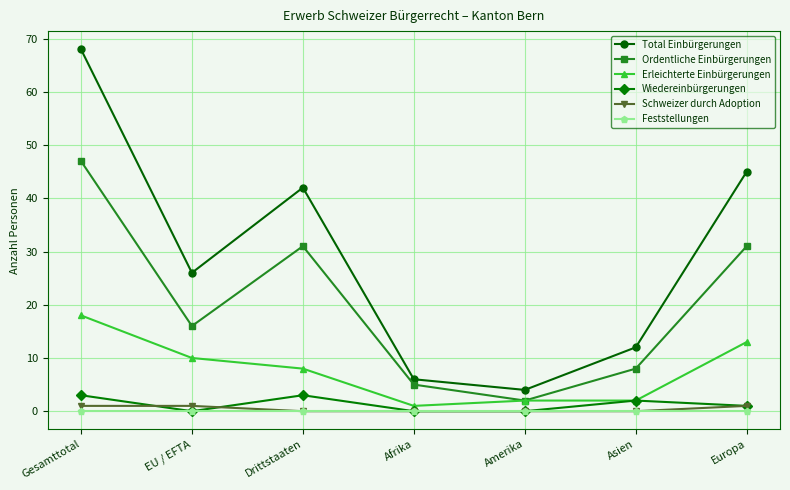

Reading left to right, extract all data points from this chart.

Total Einbürgerungen: Gesamttotal=68	EU / EFTA=26	Drittstaaten=42	Afrika=6	Amerika=4	Asien=12	Europa=45
Ordentliche Einbürgerungen: Gesamttotal=47	EU / EFTA=16	Drittstaaten=31	Afrika=5	Amerika=2	Asien=8	Europa=31
Erleichterte Einbürgerungen: Gesamttotal=18	EU / EFTA=10	Drittstaaten=8	Afrika=1	Amerika=2	Asien=2	Europa=13
Wiedereinbürgerungen: Gesamttotal=3	EU / EFTA=0	Drittstaaten=3	Afrika=0	Amerika=0	Asien=2	Europa=1
Schweizer durch Adoption: Gesamttotal=1	EU / EFTA=1	Drittstaaten=0	Afrika=0	Amerika=0	Asien=0	Europa=1
Feststellungen: Gesamttotal=0	EU / EFTA=0	Drittstaaten=0	Afrika=0	Amerika=0	Asien=0	Europa=0